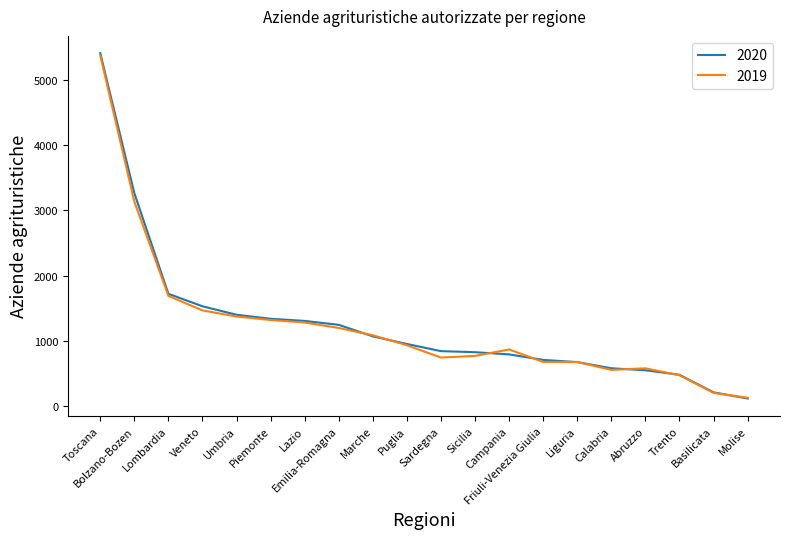

Is the value of 2019 at Trento greater than the value of 2020 at Sicilia?

No